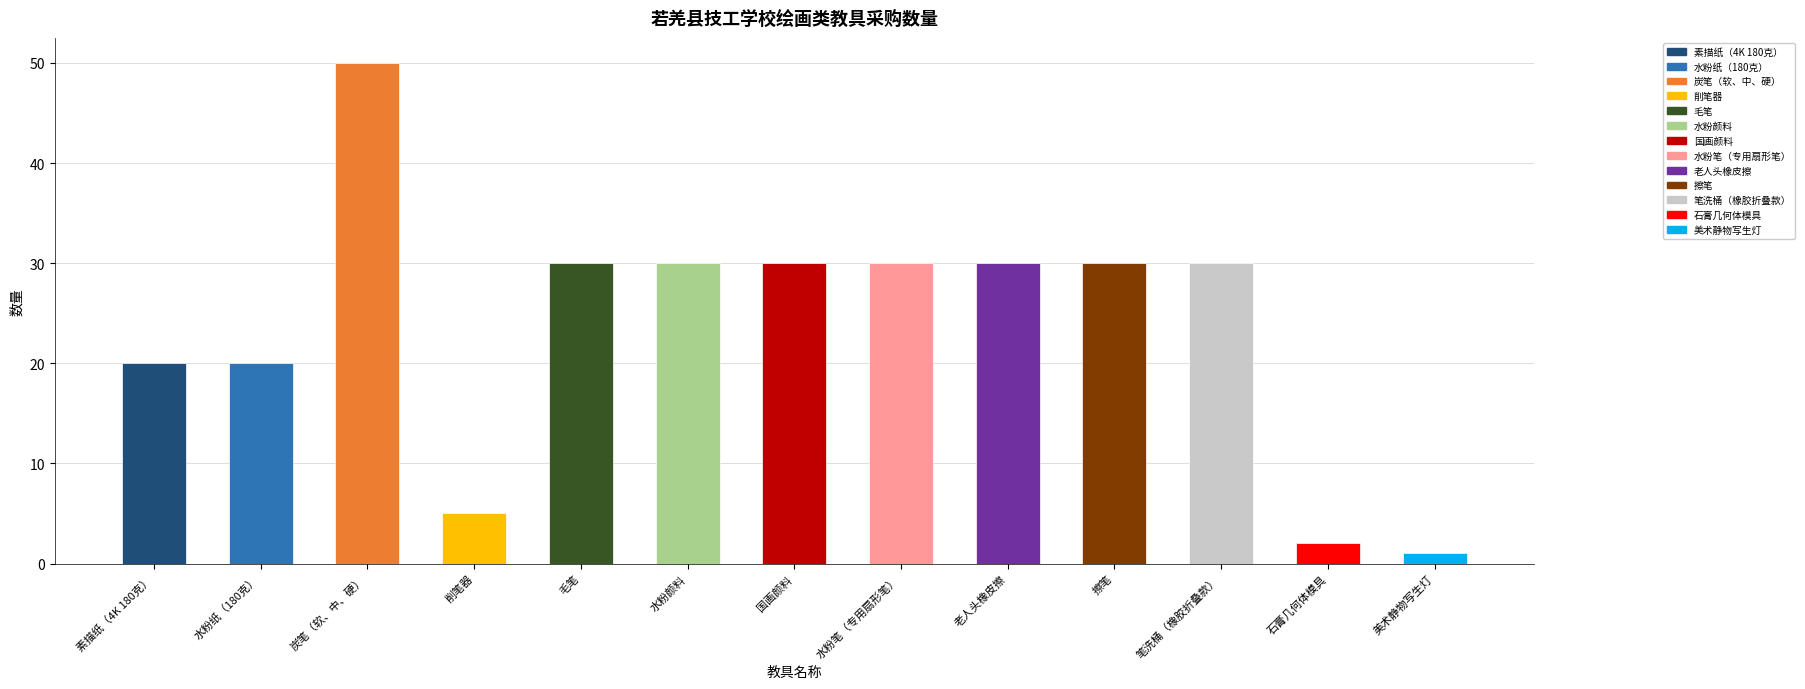

Read the value at 毛笔.

30